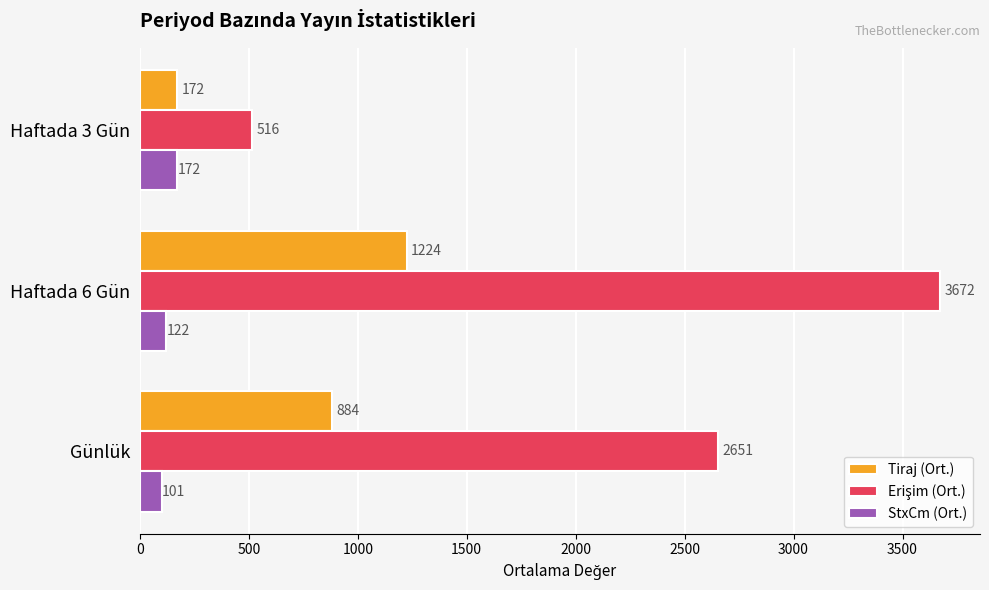

What is the difference between the highest and lowest values at Haftada 3 Gün?

344.0